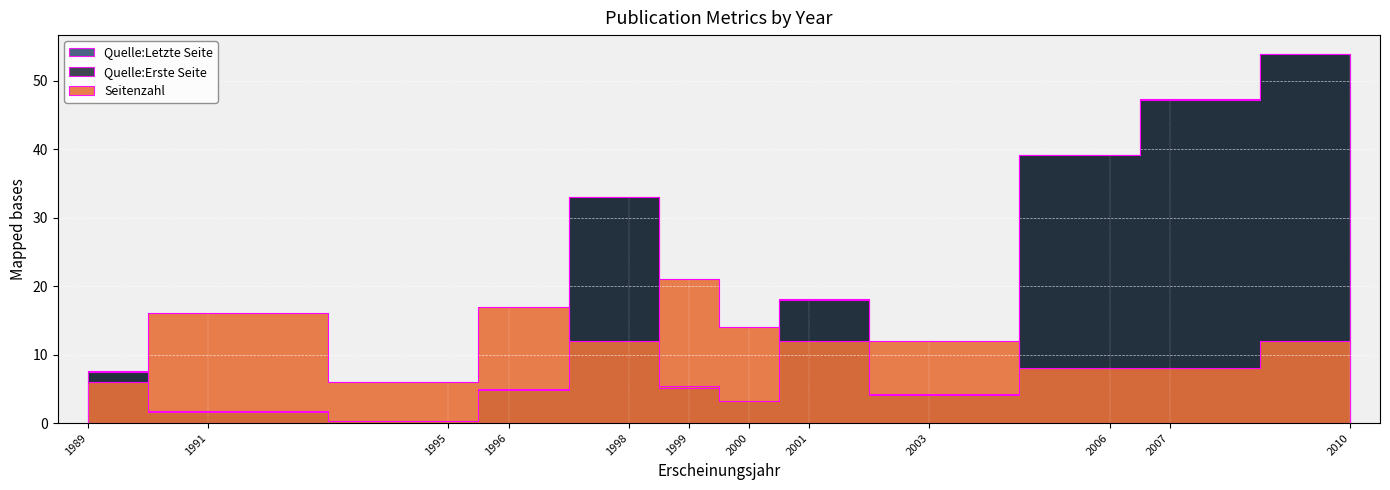

What is the sum of all Quelle:Letzte Seite values?

218.9